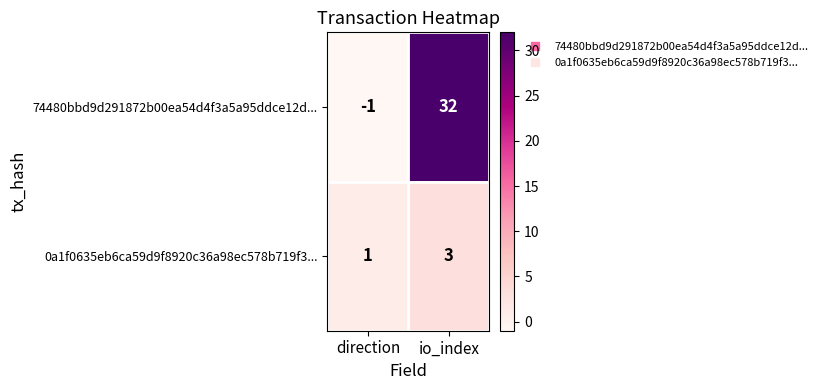

The 0a1f0635eb6ca59d9f8920c36a98ec578b719f3... series shows 5 at io_index. True or false?

False